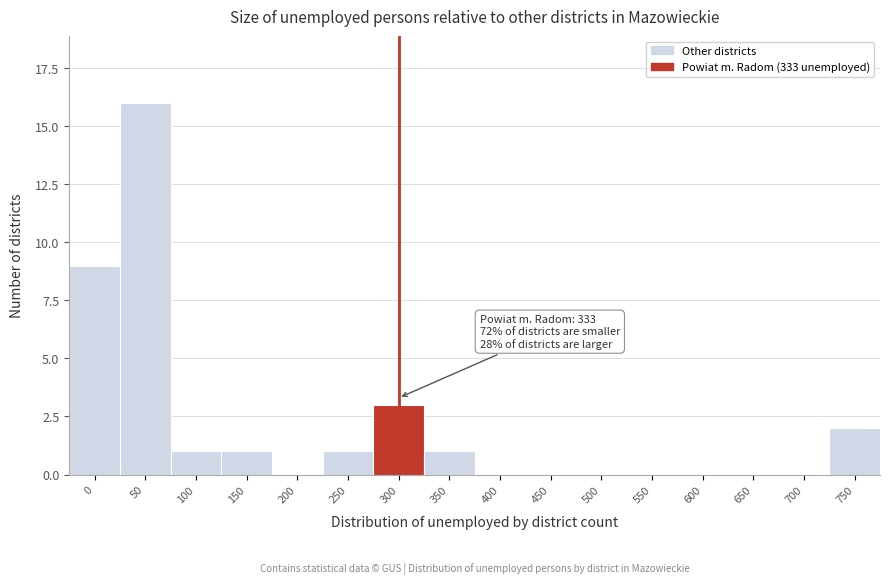

Reading left to right, list all the values displayed in this chart.

0=9	50=16	100=1	150=1	200=0	250=1	300=3	350=1	400=0	450=0	500=0	550=0	600=0	650=0	700=0	750=2